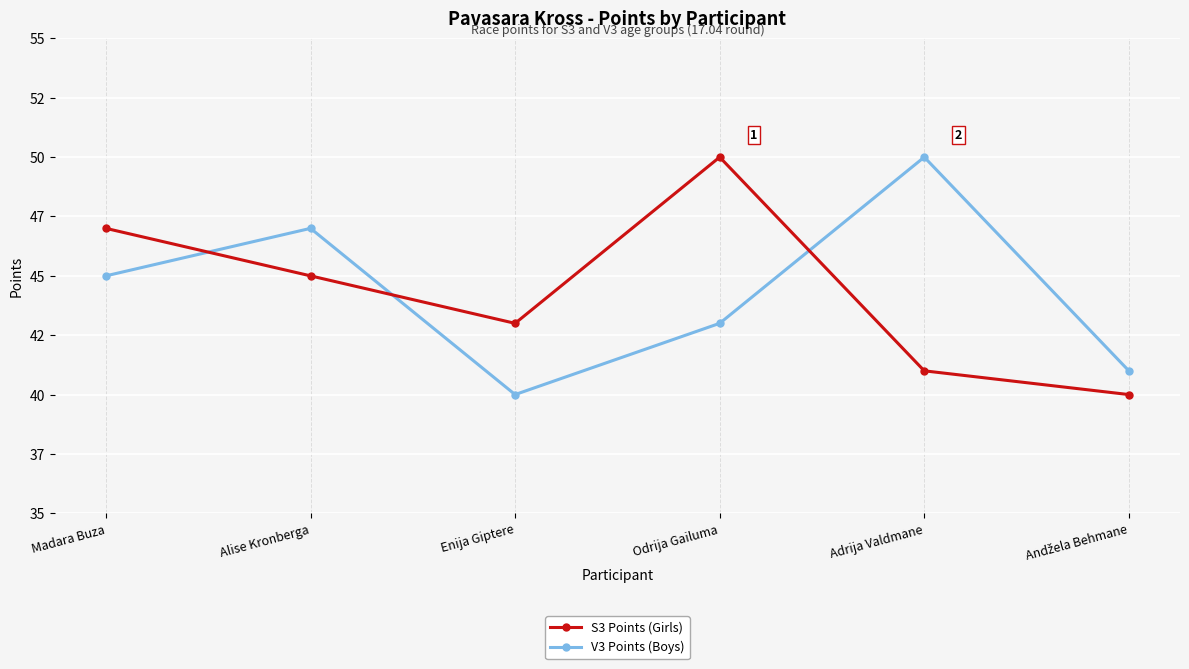

What is the difference between the maximum and minimum values in the S3 Points (Girls) series?

10